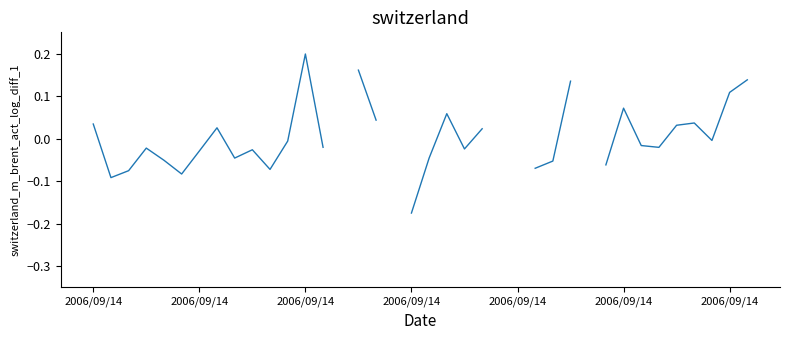

Is it true that the value at 37 is 0.0?

False